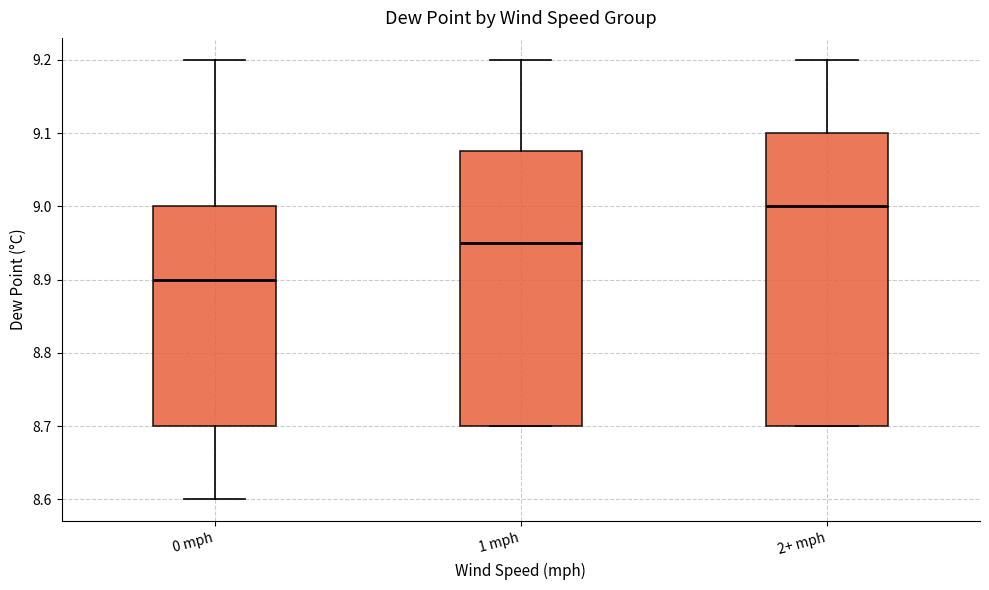

Reading left to right, read every box against the y-axis: the position of its median line, the range the box covers, and the ends of its whiskers. The values are not printed on the chart, so give them approximately, as read against the axis.

0 mph: median 8.90, box 8.70 to 9.00, whiskers 8.60 to 9.20
1 mph: median 8.95, box 8.70 to 9.08, whiskers 8.70 to 9.20
2+ mph: median 9.00, box 8.70 to 9.10, whiskers 8.70 to 9.20